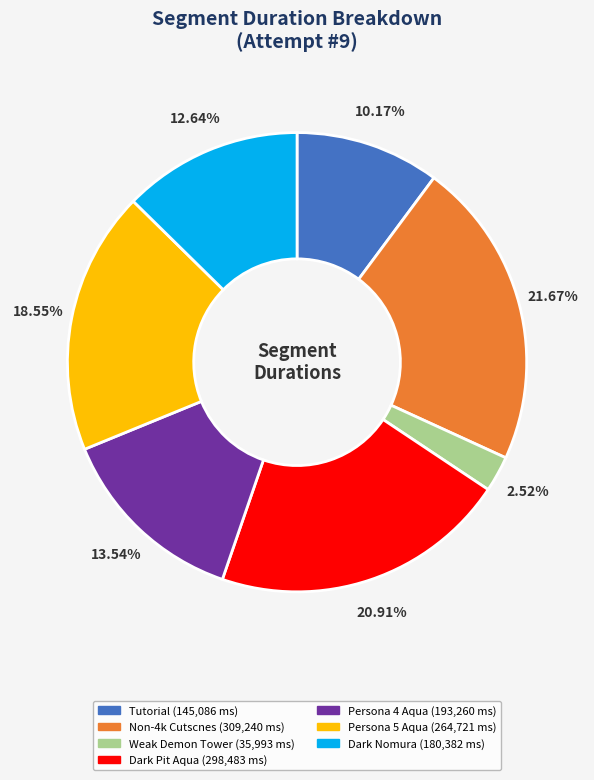

To the nearest percent, what is the average slice percentage?

14%